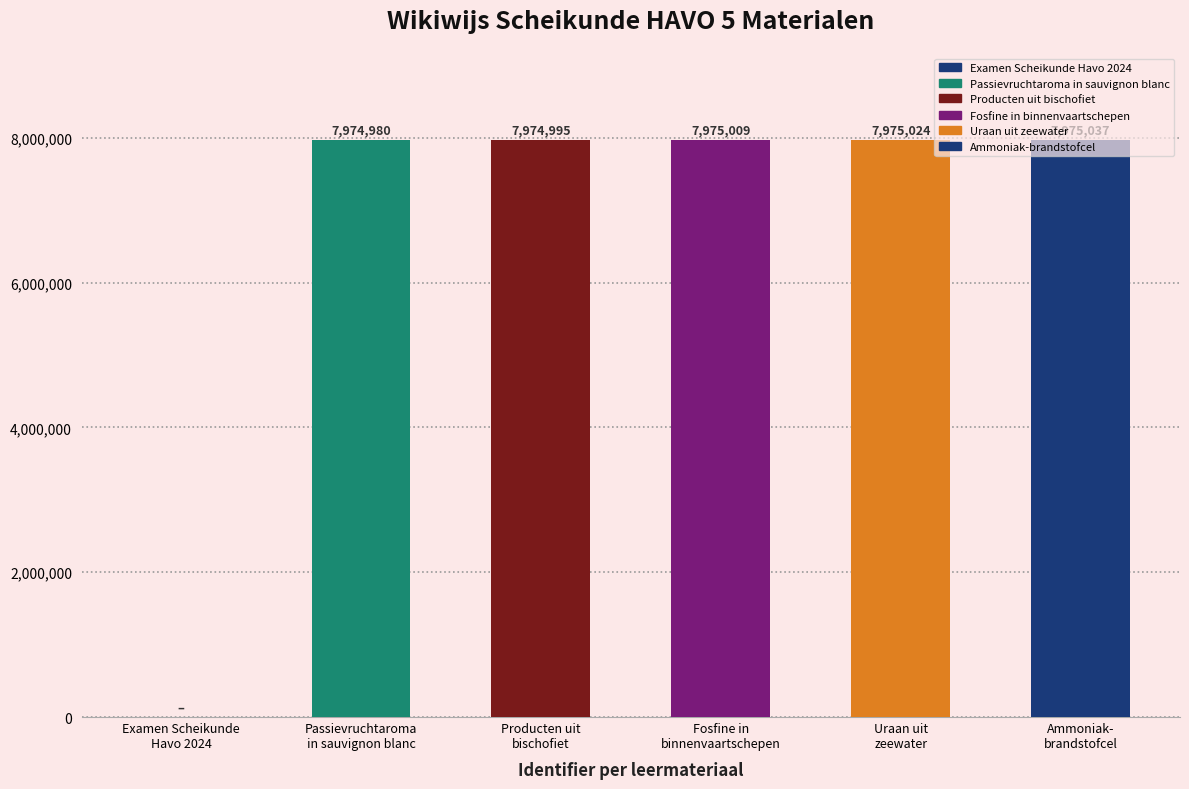

What is the maximum value shown in the chart?

7975037